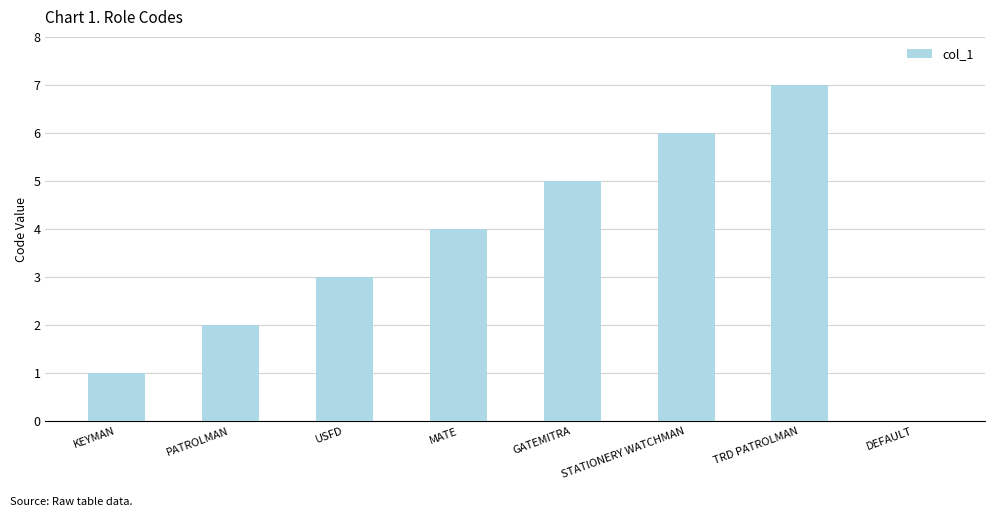

Count the number of categories in the chart.

8